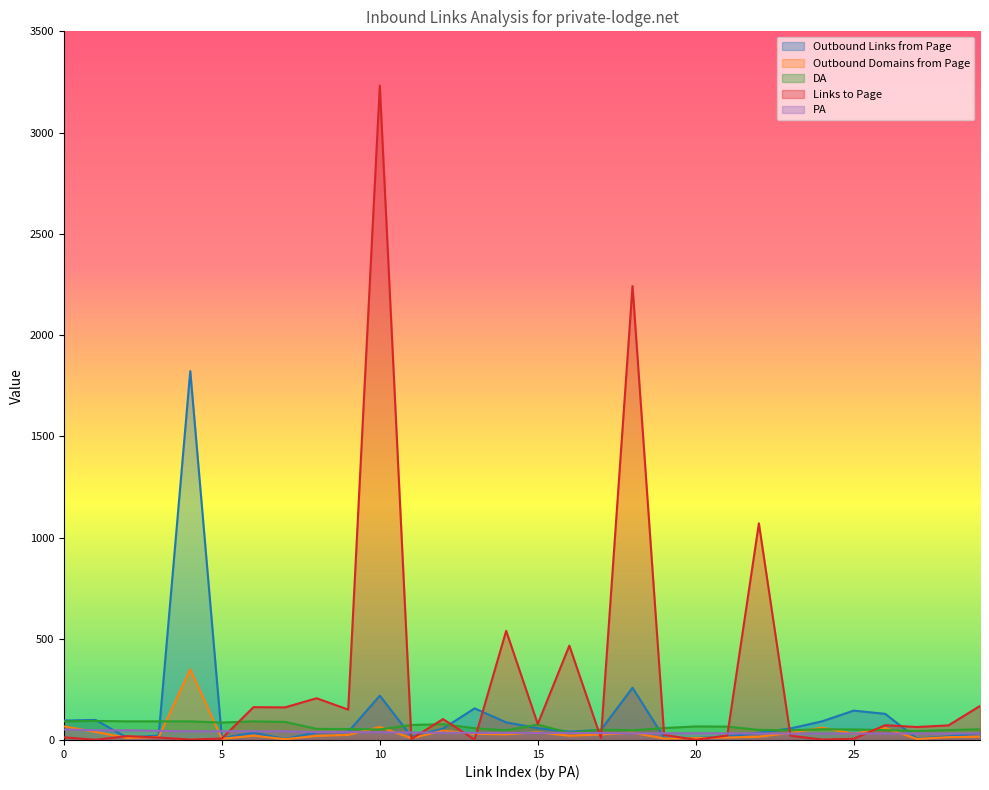

What is the value of the DA point at the 20th from the left?

59